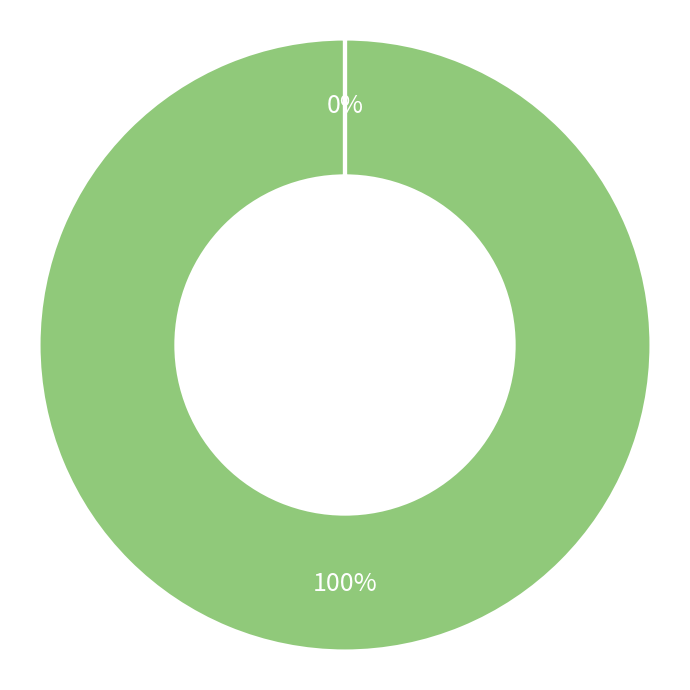

Does any single category account for the majority?

Yes